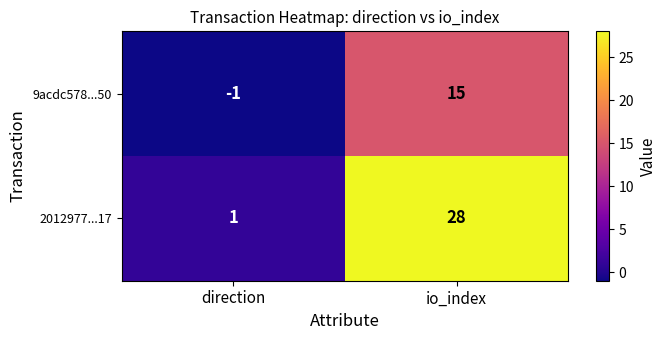

The 2012977...17 series shows 1 at direction. True or false?

True